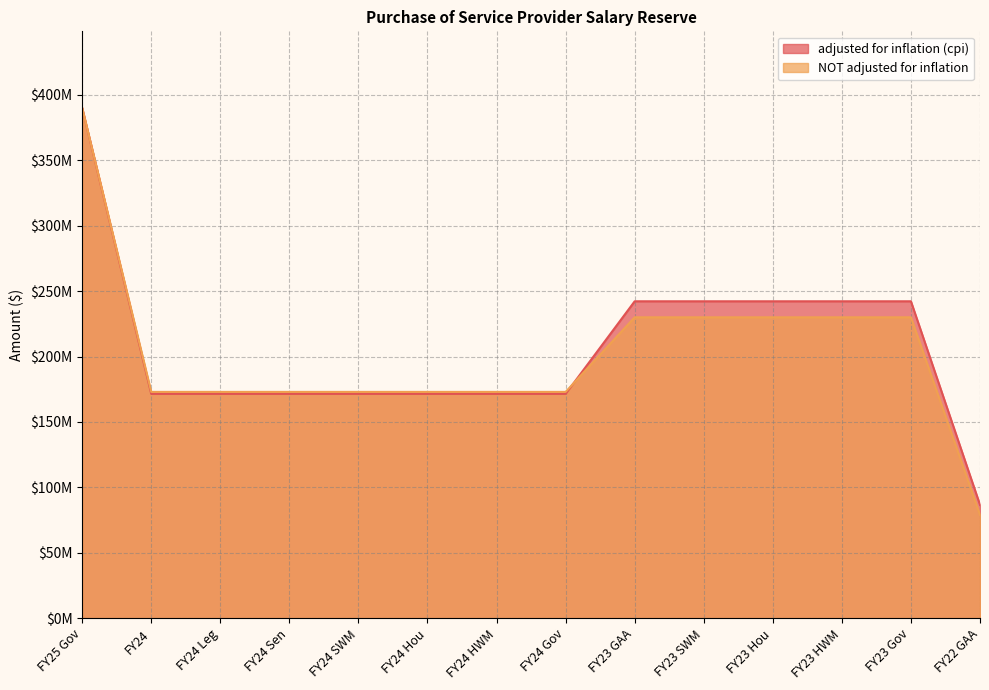

Is the value of NOT adjusted for inflation at FY24 Leg greater than the value of adjusted for inflation (cpi) at FY23 Gov?

No